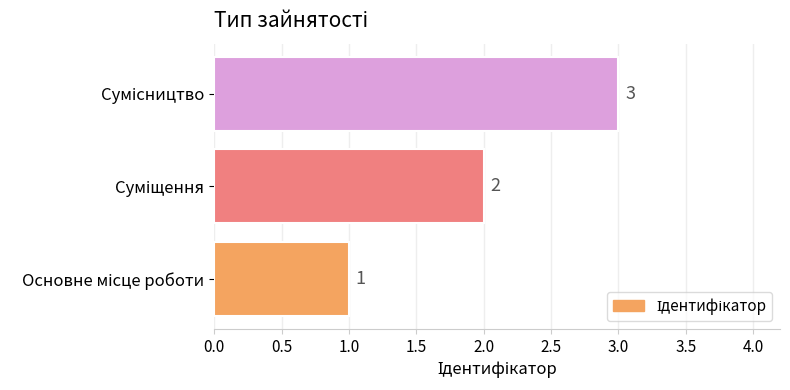

What is the maximum value shown in the chart?

3